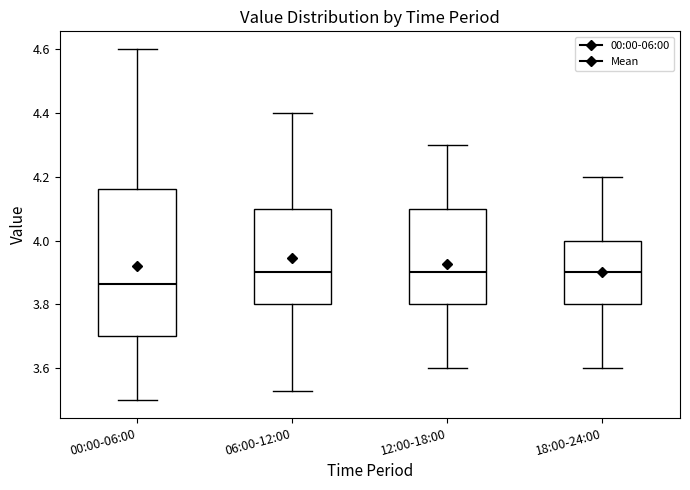

Where does the upper whisker of the box for 06:00-12:00 end on the y-axis? The values are not printed on the chart, so give them approximately, as read against the axis.

4.40